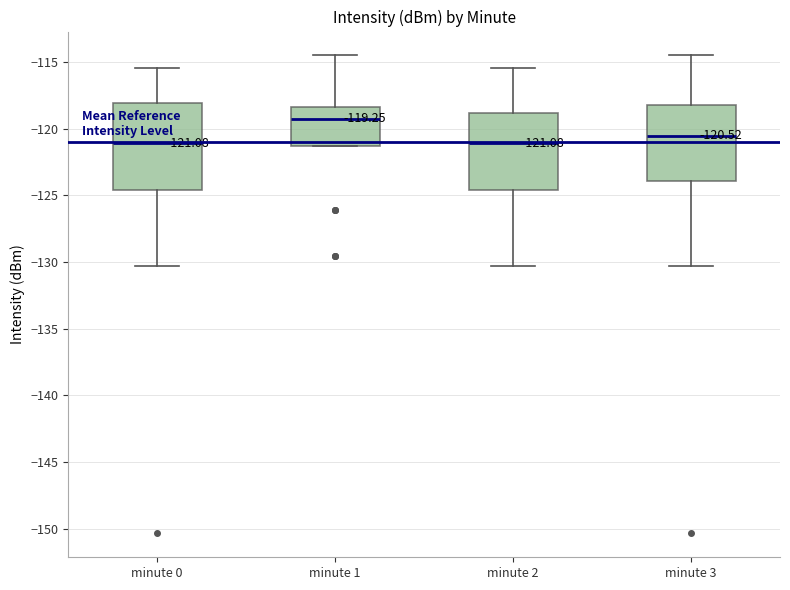

Comparing the boxes themselves (not the whiskers), which one is the tallest?

minute 0